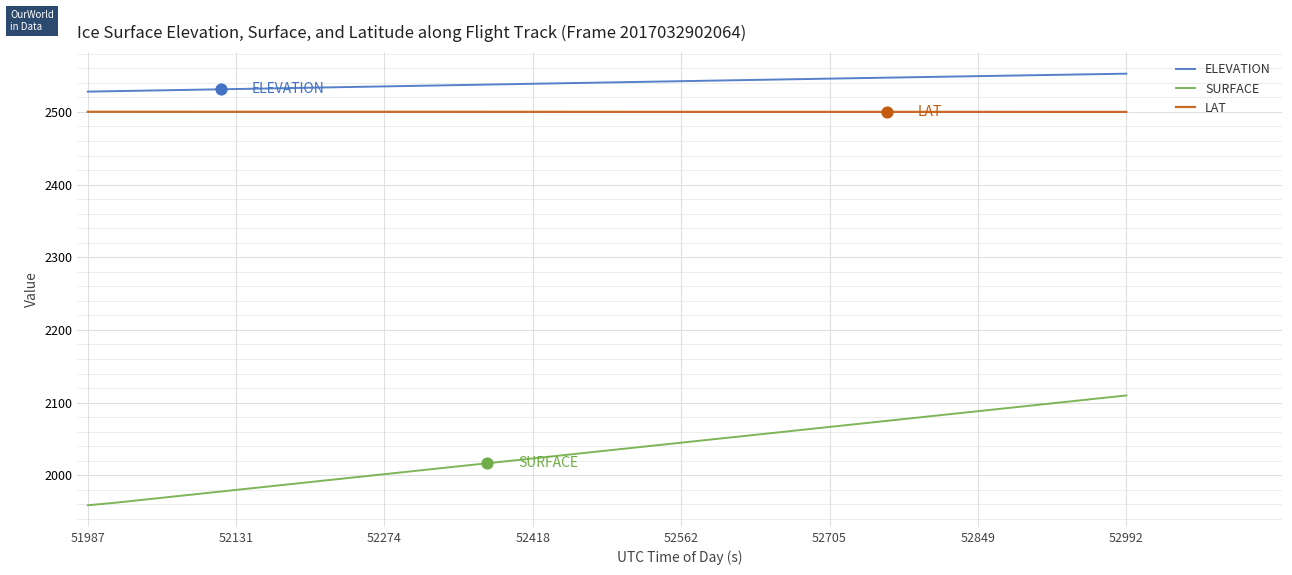

What are all the series names shown in the legend?

ELEVATION, SURFACE, LAT